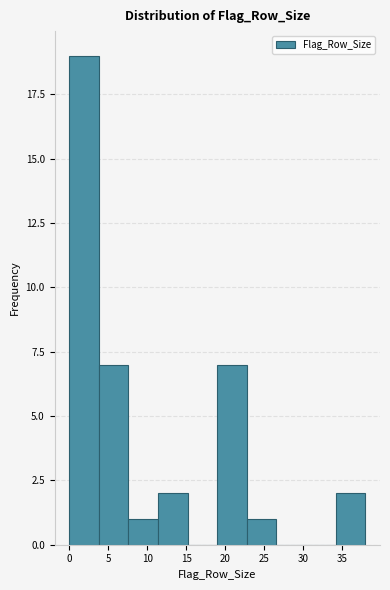

Reading left to right, list every bar in this chart as the range it spans on the x-axis followed by its height. Neither the bar edges nor the heights are printed on the chart, so give them approximately, as read against the axes.

0.0 to 3.8: 19
3.8 to 7.6: 7
7.6 to 11.4: 1
11.4 to 15.2: 2
15.2 to 19.0: 0
19.0 to 22.8: 7
22.8 to 26.6: 1
26.6 to 30.4: 0
30.4 to 34.2: 0
34.2 to 38.0: 2